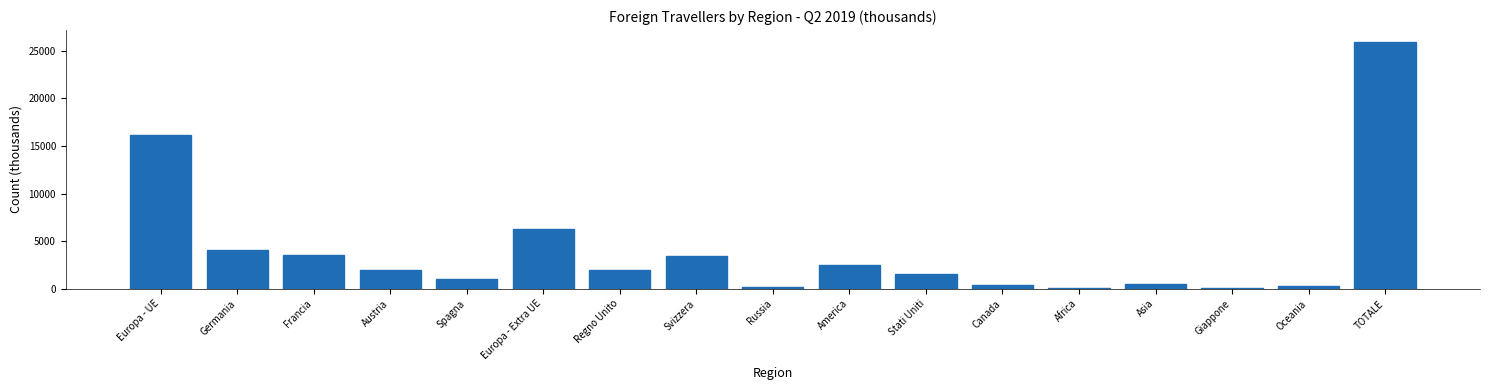

Is it true that the value at Europa - Extra UE is 6272.8?

True